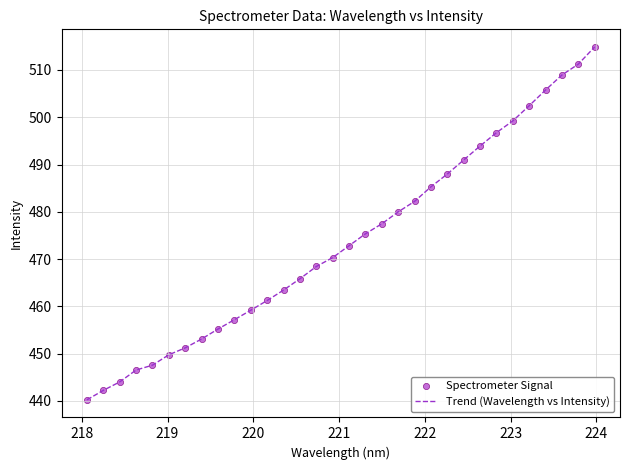

What is the difference between the maximum and minimum values?

74.6